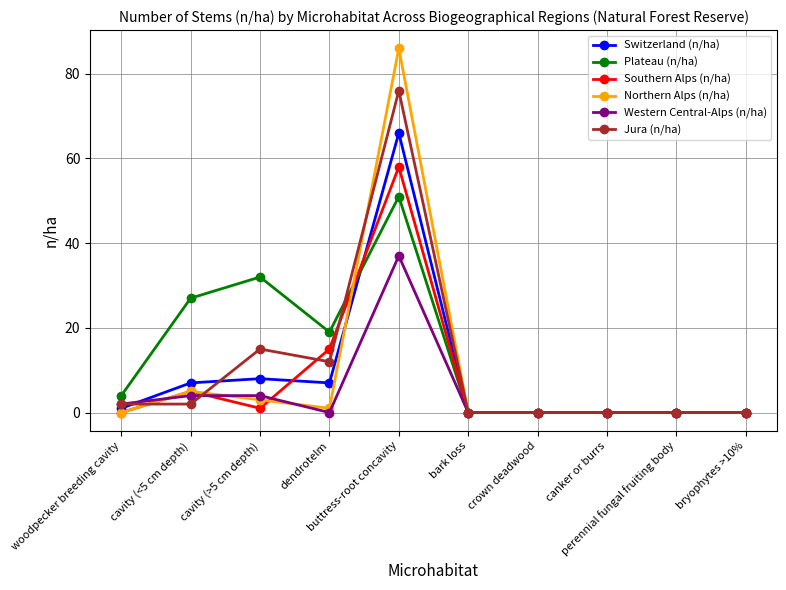

Which series has the largest range (max minus min)?

Northern Alps (n/ha)